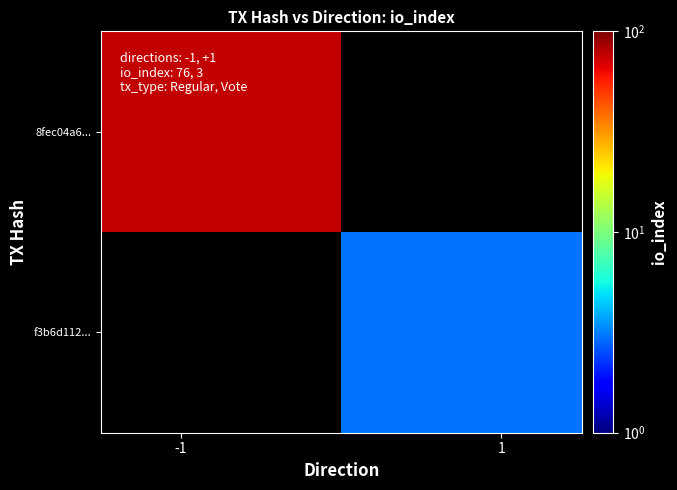

At how many categories does at least one series exceed 34?

1